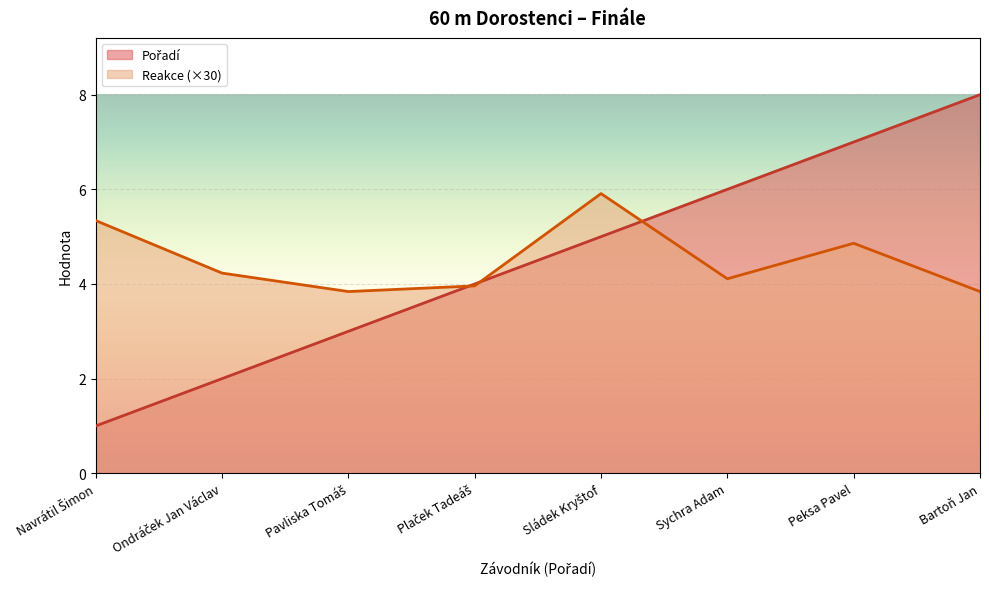

Does the chart display data point markers on the line(s)?

No